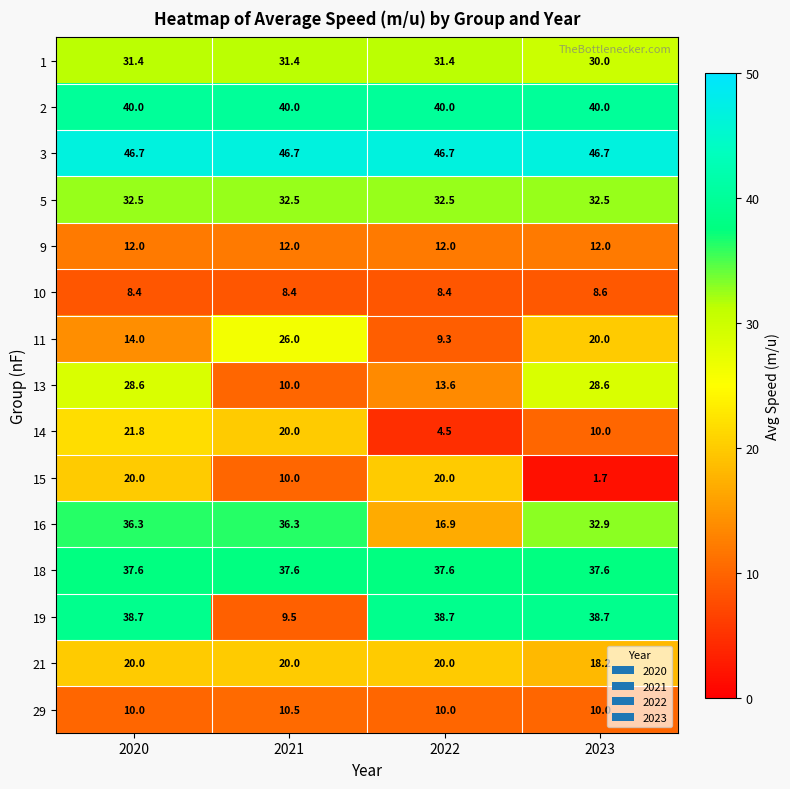

Which label corresponds to the smallest value in the chart?

2023